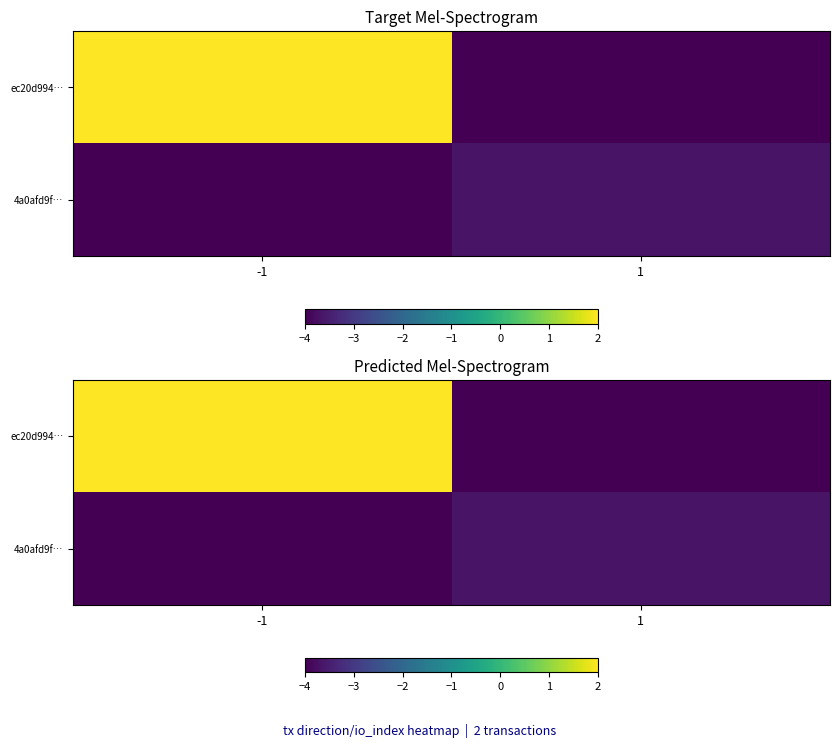

Count the number of categories in the chart.

2